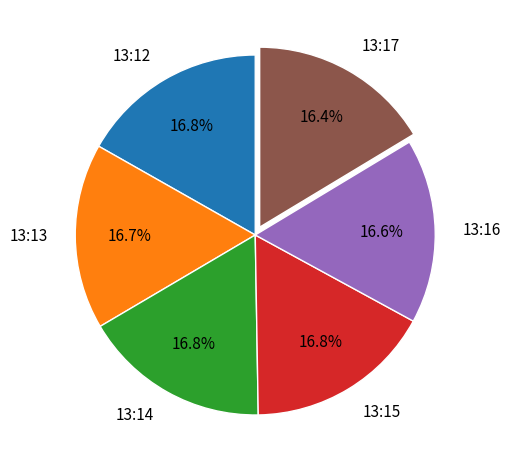

How many slices are in this pie chart?

6